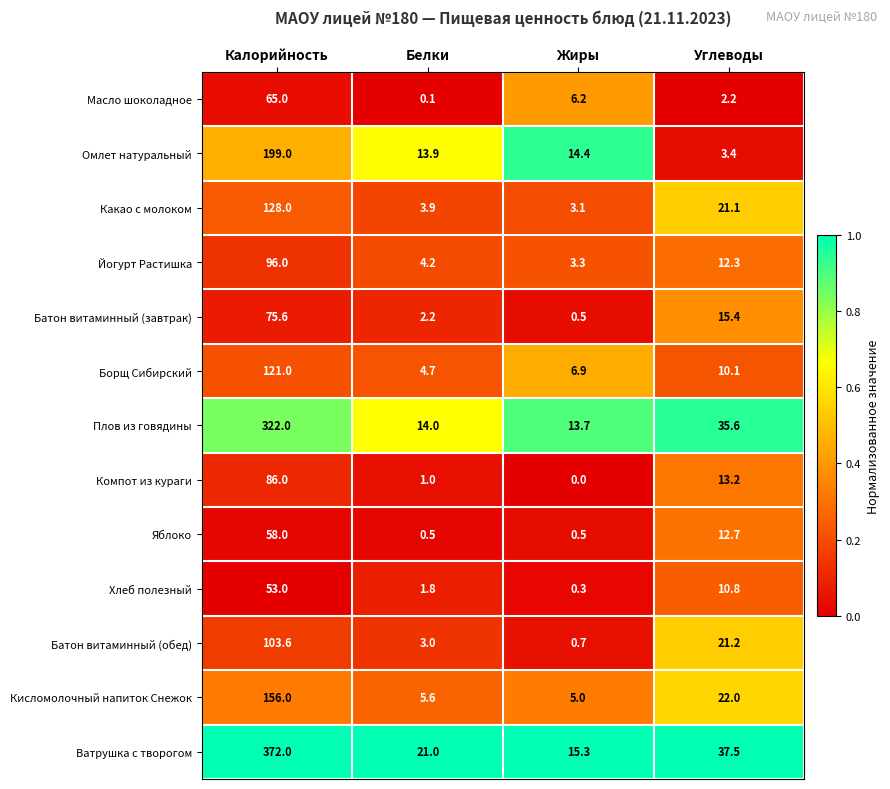

Is the value of Батон витаминный (обед) at Углеводы greater than the value of Компот из кураги at Калорийность?

No